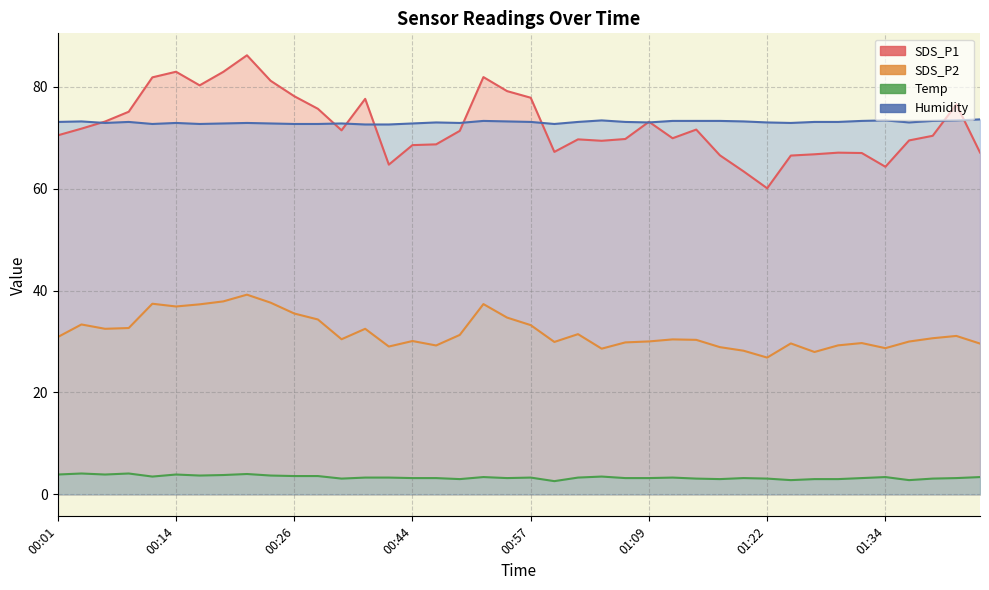

Is the value of SDS_P2 at 00:50 greater than the value of Temp at 00:16?

Yes